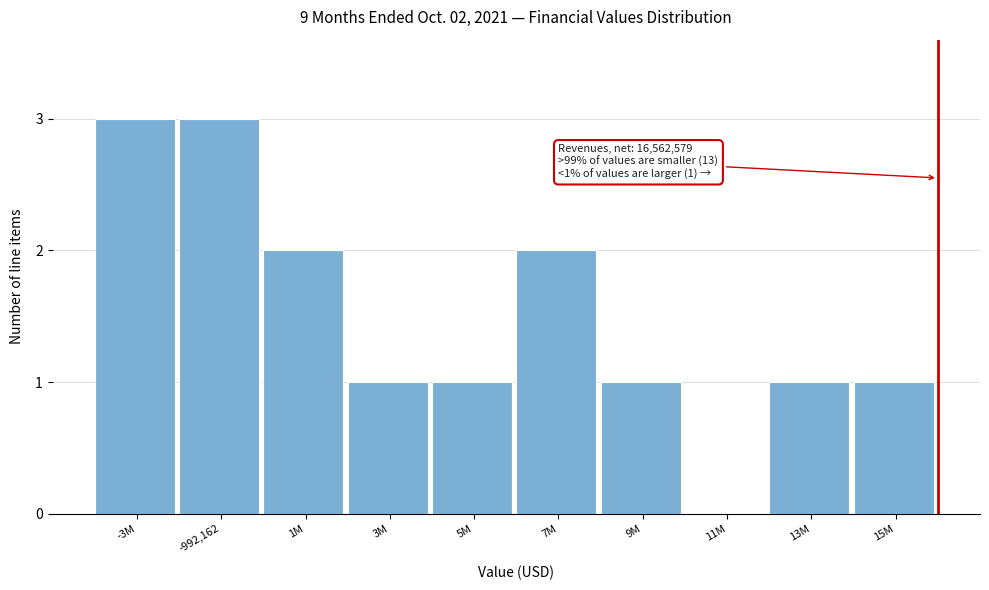

Reading left to right, list all the values displayed in this chart.

-3M=3	-992,162=3	1M=2	3M=1	5M=1	7M=2	9M=1	11M=0	13M=1	15M=1